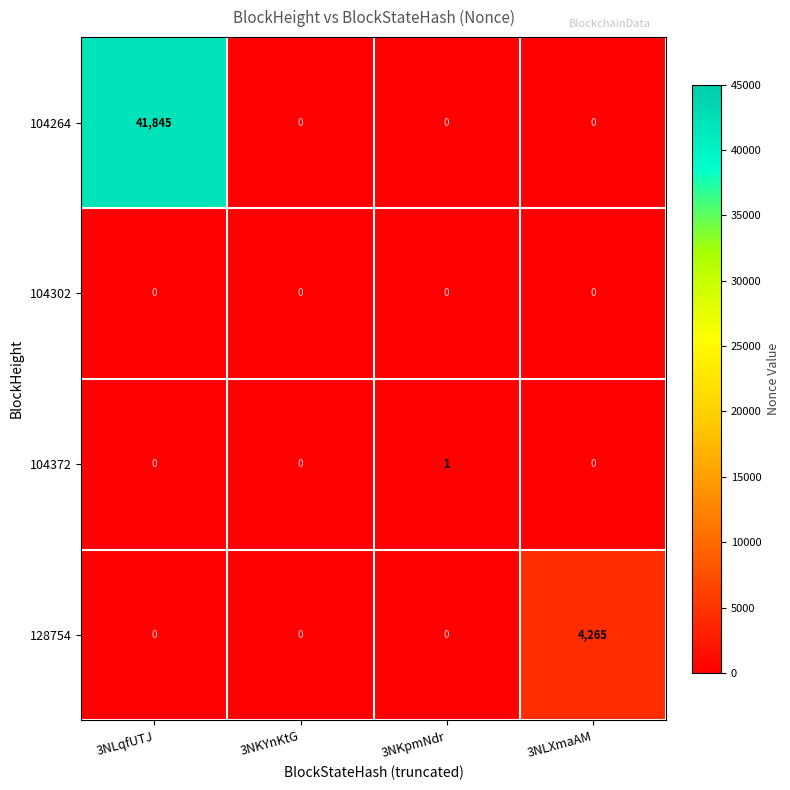

How many distinct data groups are displayed?

4